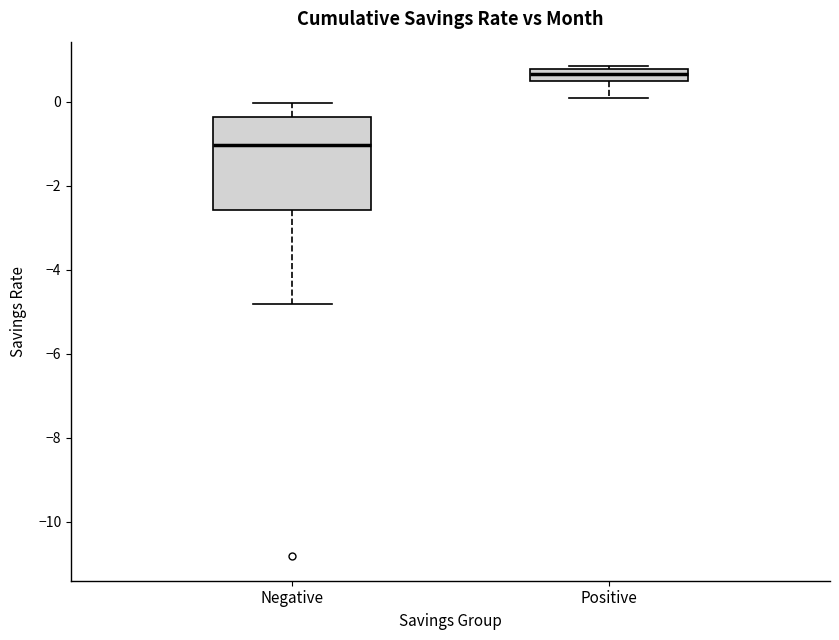

Comparing the boxes themselves (not the whiskers), which one is the tallest?

Negative